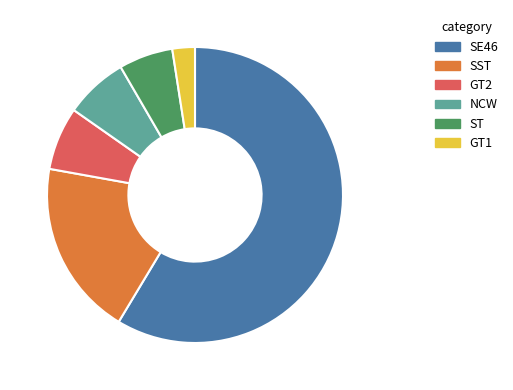

Is there a majority slice in this chart?

Yes